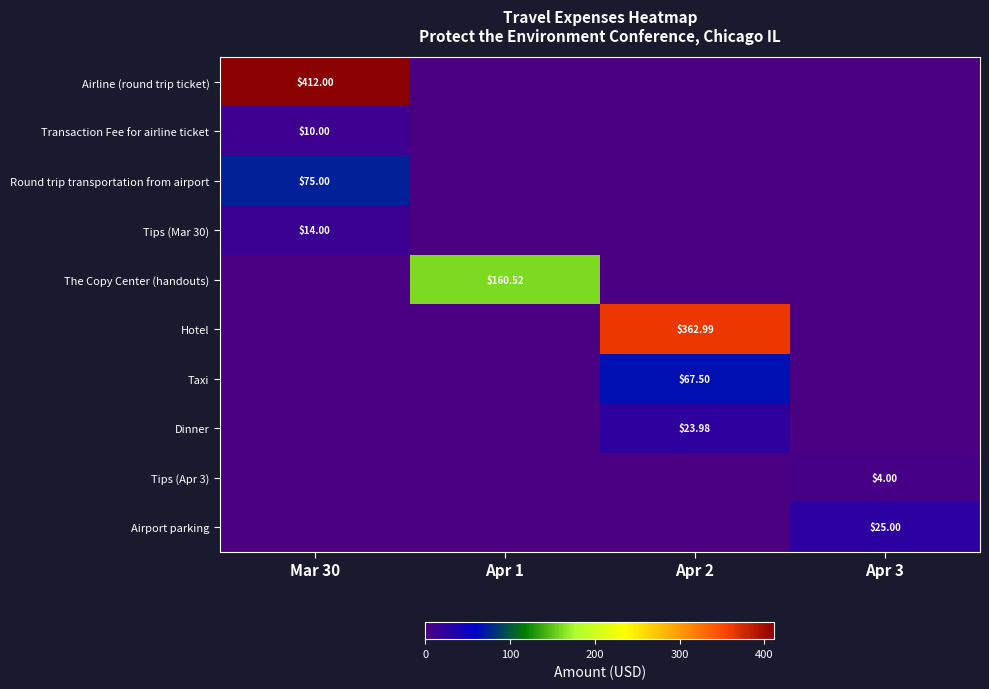

Which series has the largest total across all categories?

Airline (round trip ticket)